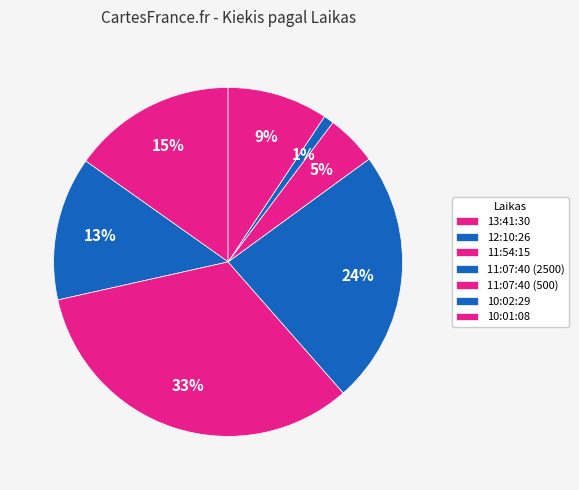

Rank the categories by value from highest to lowest.

11:54:15, 11:07:40 (2500), 13:41:30, 12:10:26, 10:01:08, 11:07:40 (500), 10:02:29